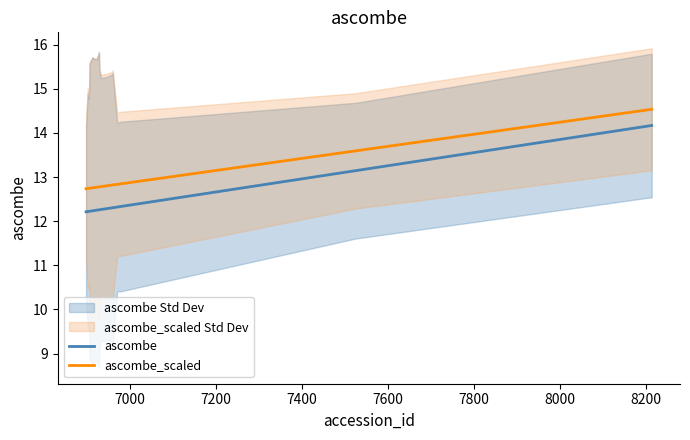

How many data points does each series have?

20